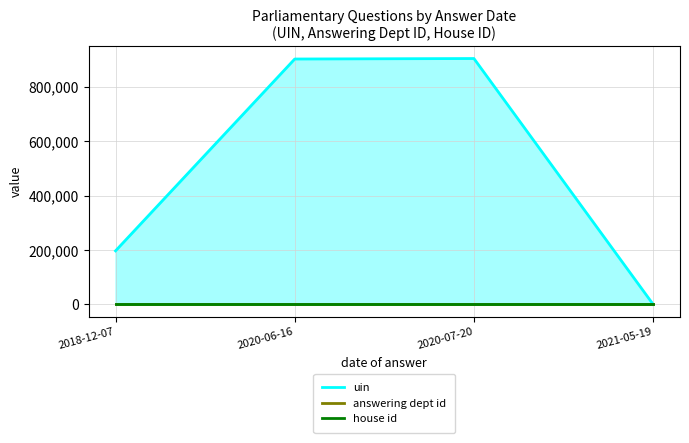

True or false: uin and answering dept id intersect in this chart.

False